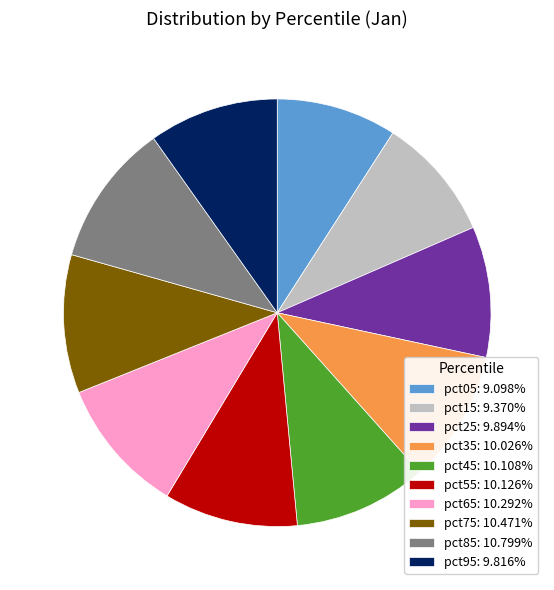

Which has a higher value, pct45 or pct85?

pct85